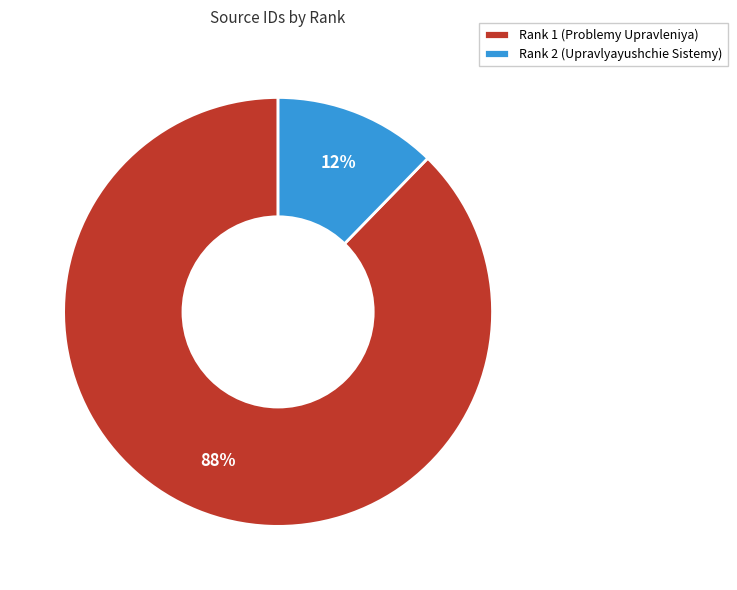

Rank the categories by value from lowest to highest.

Rank 2 (Upravlyayushchie Sistemy), Rank 1 (Problemy Upravleniya)